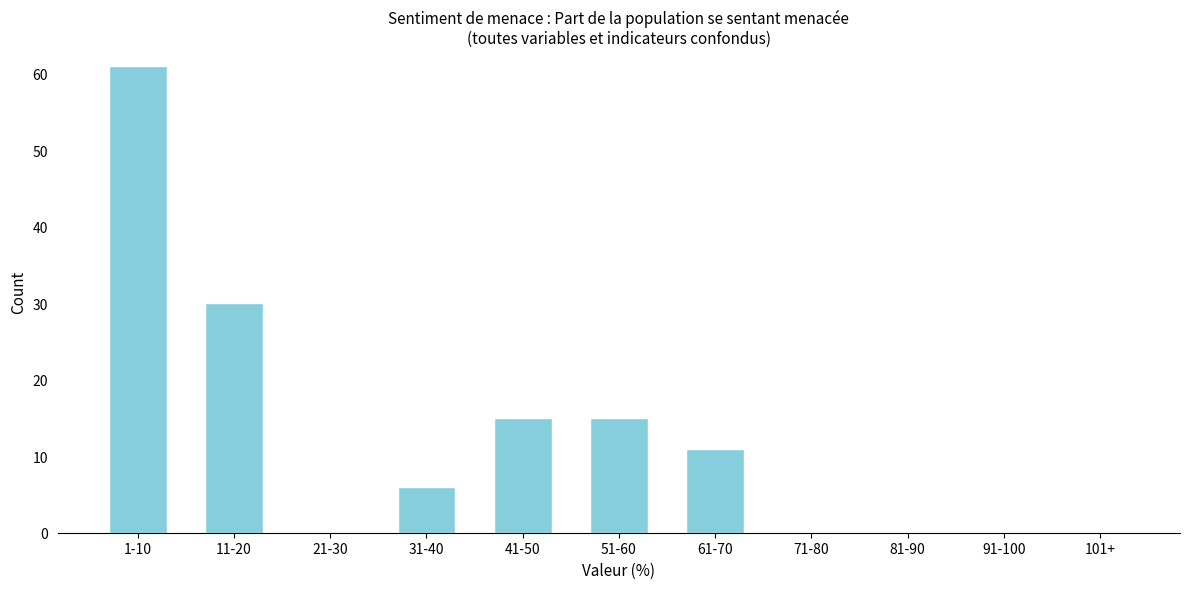

Reading left to right, list all the values displayed in this chart.

1-10=61	11-20=30	21-30=0	31-40=6	41-50=15	51-60=15	61-70=11	71-80=0	81-90=0	91-100=0	101+=0